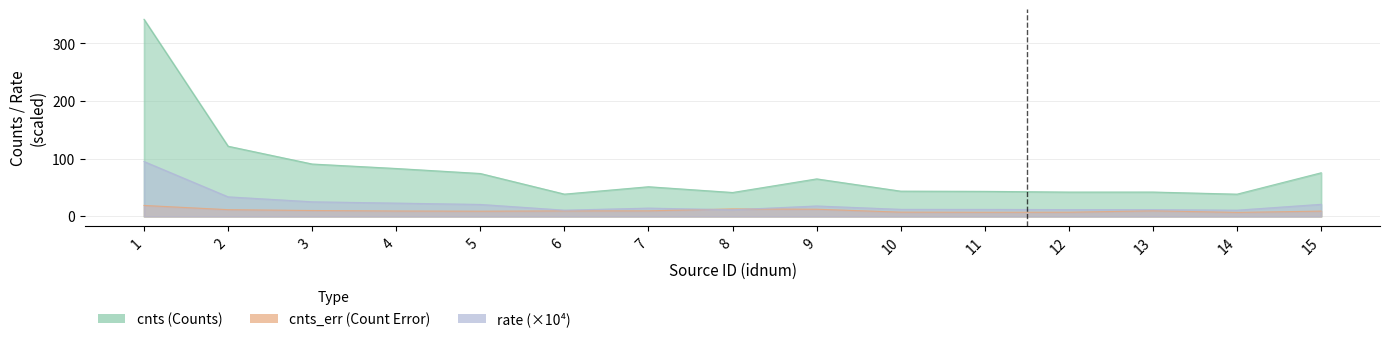

Which category has the highest value in the rate series?

1